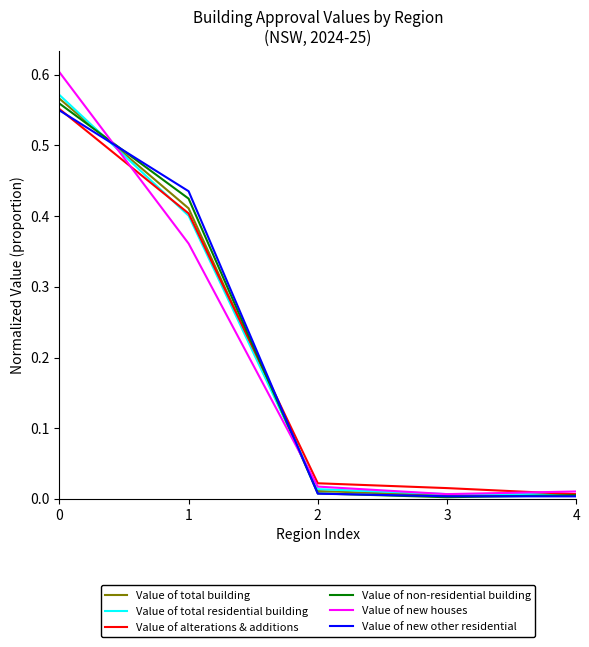

Which series has the largest range (max minus min)?

Value of new houses